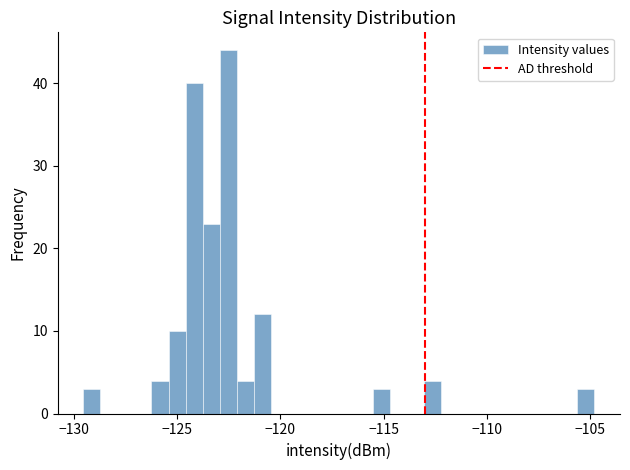

Around what value on the x-axis is the tallest bar? Give the approximate position of its centre, as read against the axis.

-122.5